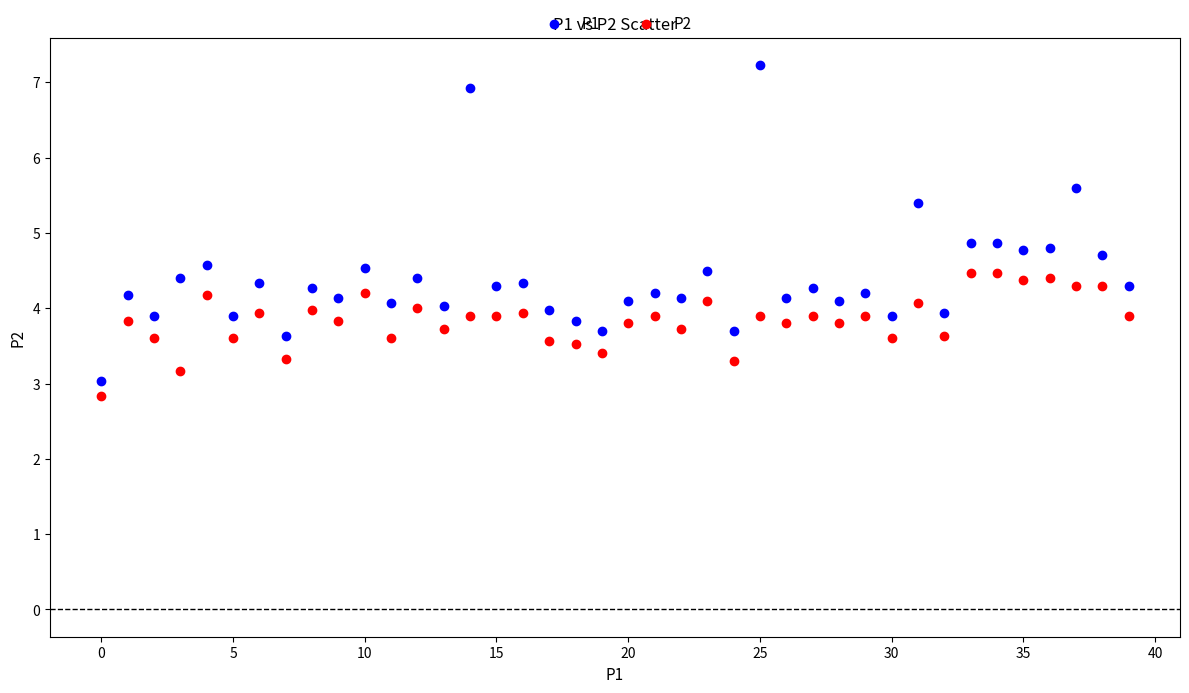

Which series has the widest spread of Y values?

P1